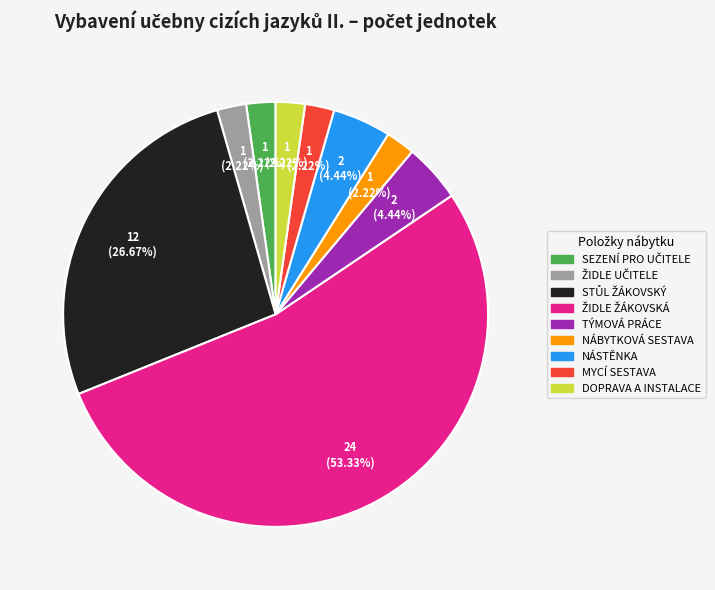

Is there a majority slice in this chart?

Yes